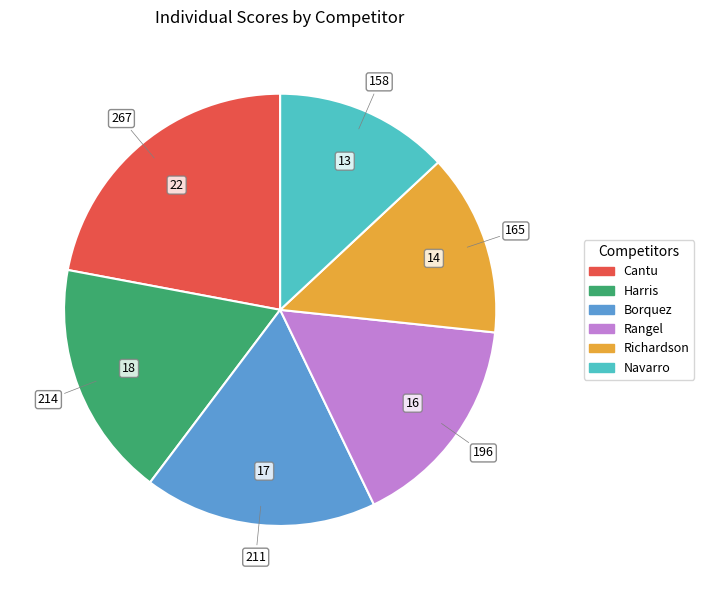

Approximately how many times larger is the value at Richardson compared to Harris?

0.8